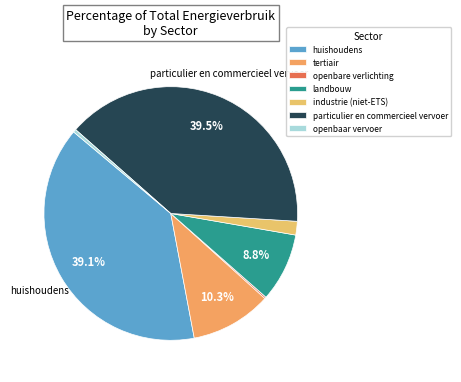

Is particulier en commercieel vervoer the majority of the pie?

No